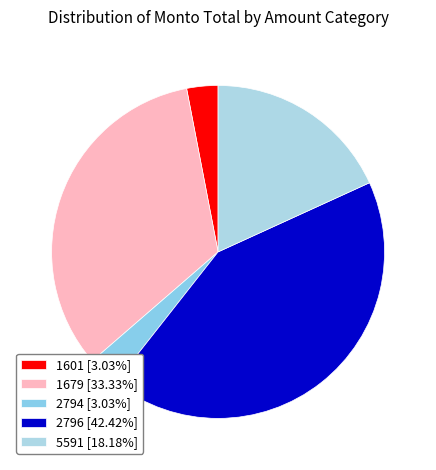

Does 5591 represent more than half of the total?

No